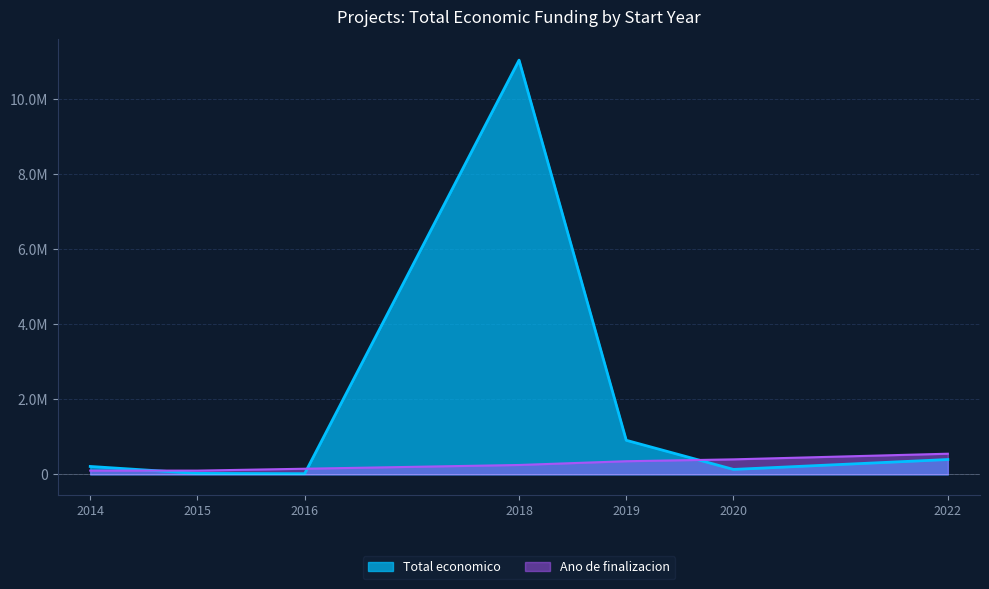

At 2014, list the series in order from smallest to largest.

Ano de finalizacion, Total economico